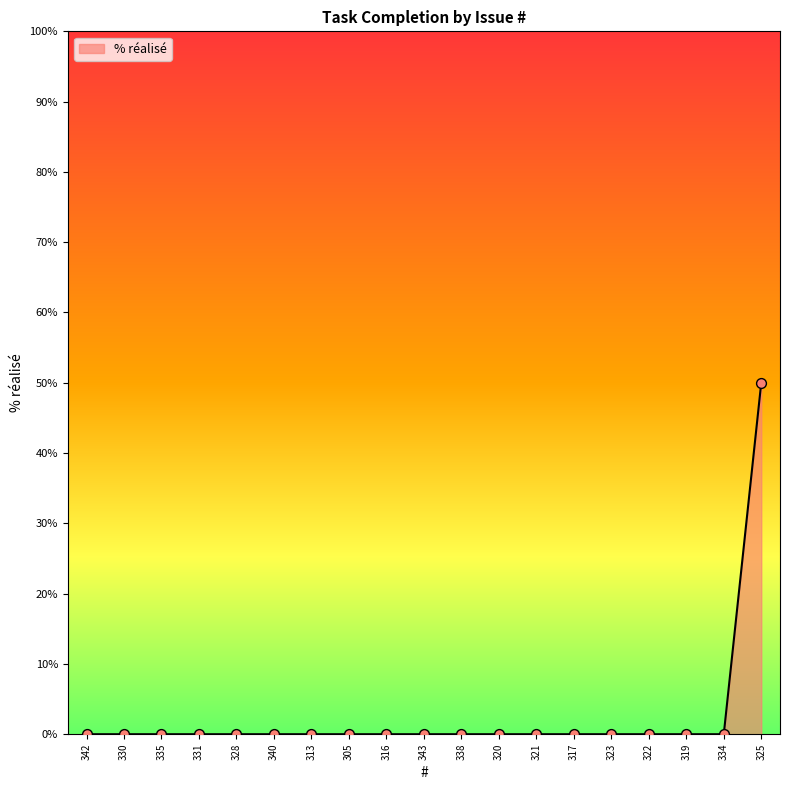

Which has a higher value, 321 or 325?

325